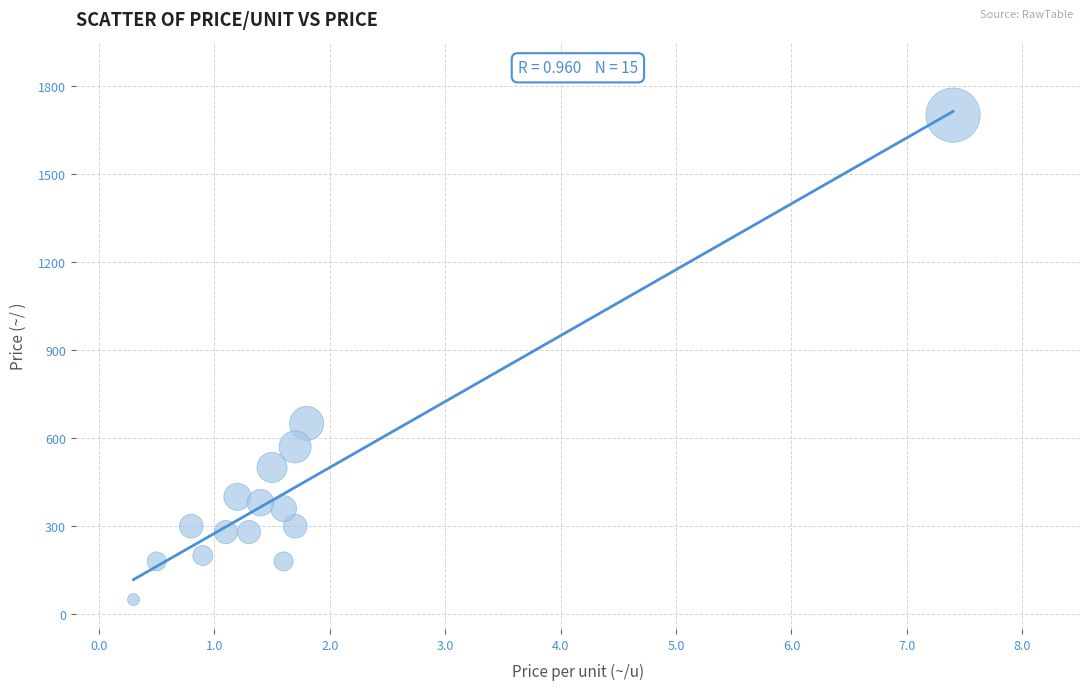

What is the range of Y values (max minus min)?

1650